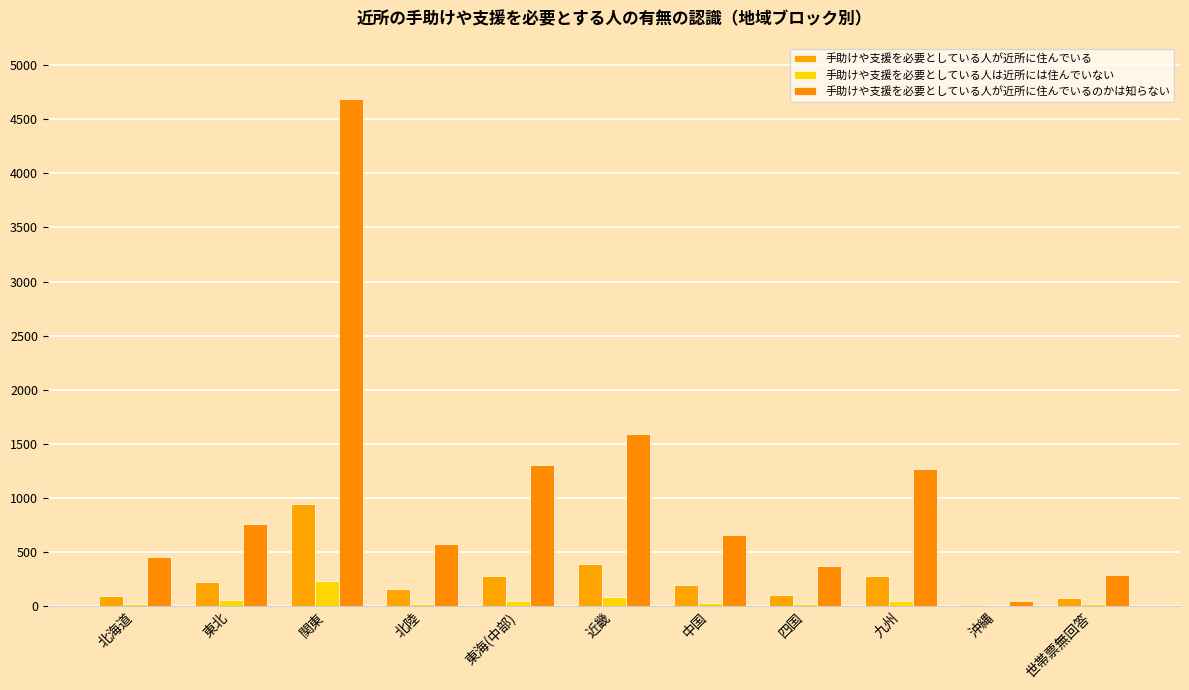

What is the average value of the 手助けや支援を必要としている人は近所には住んでいない series?

54